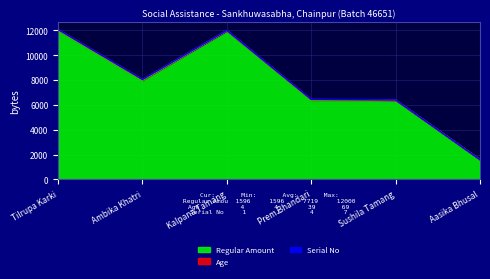

Which series changed the most between Sushila Tamang and Aasika Bhusal?

Regular Amount